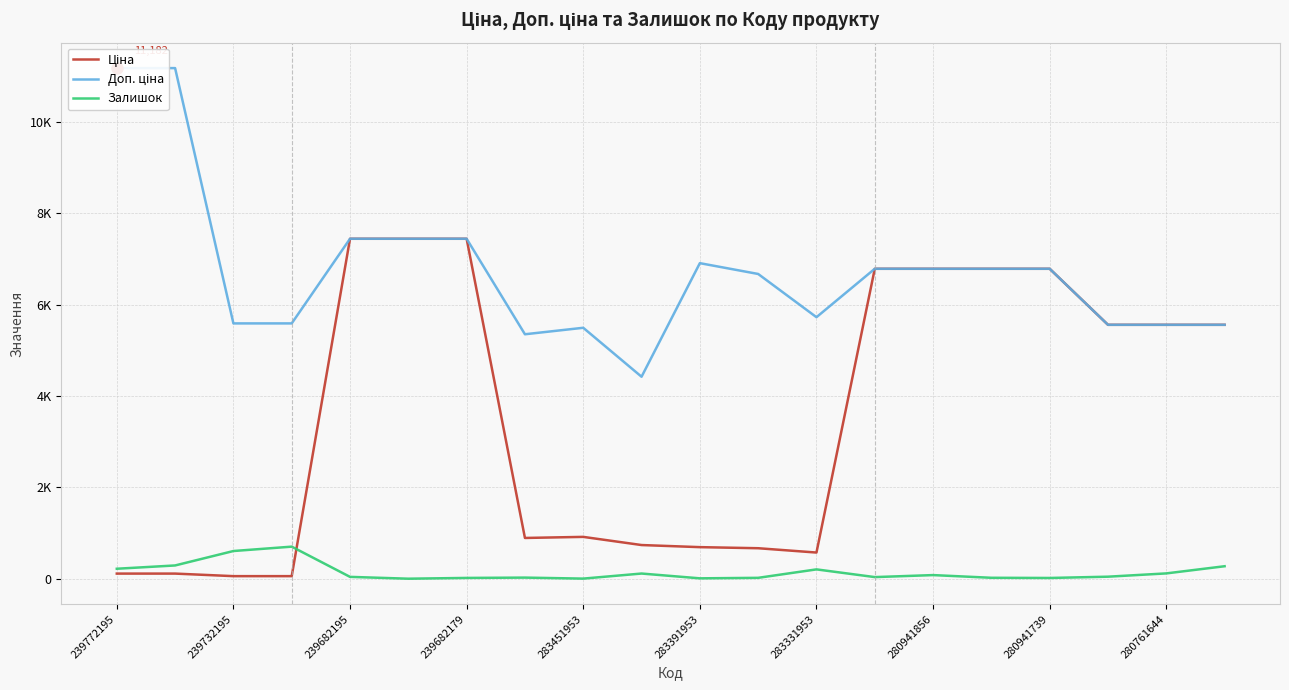

Is this an area chart (filled region under the line)?

No